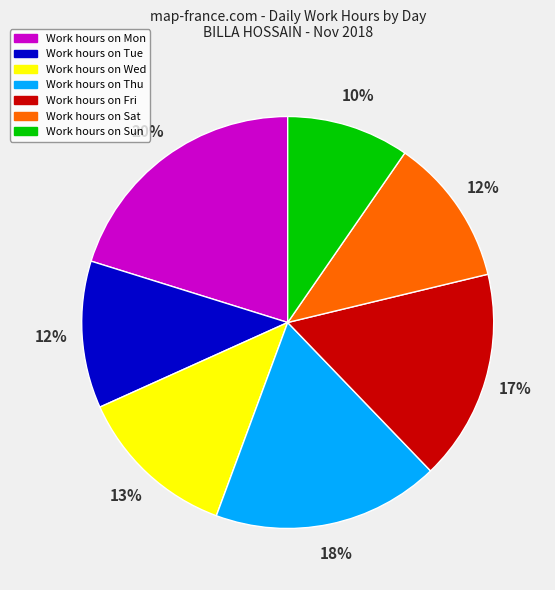

Is there any slice that represents more than half of the pie?

No